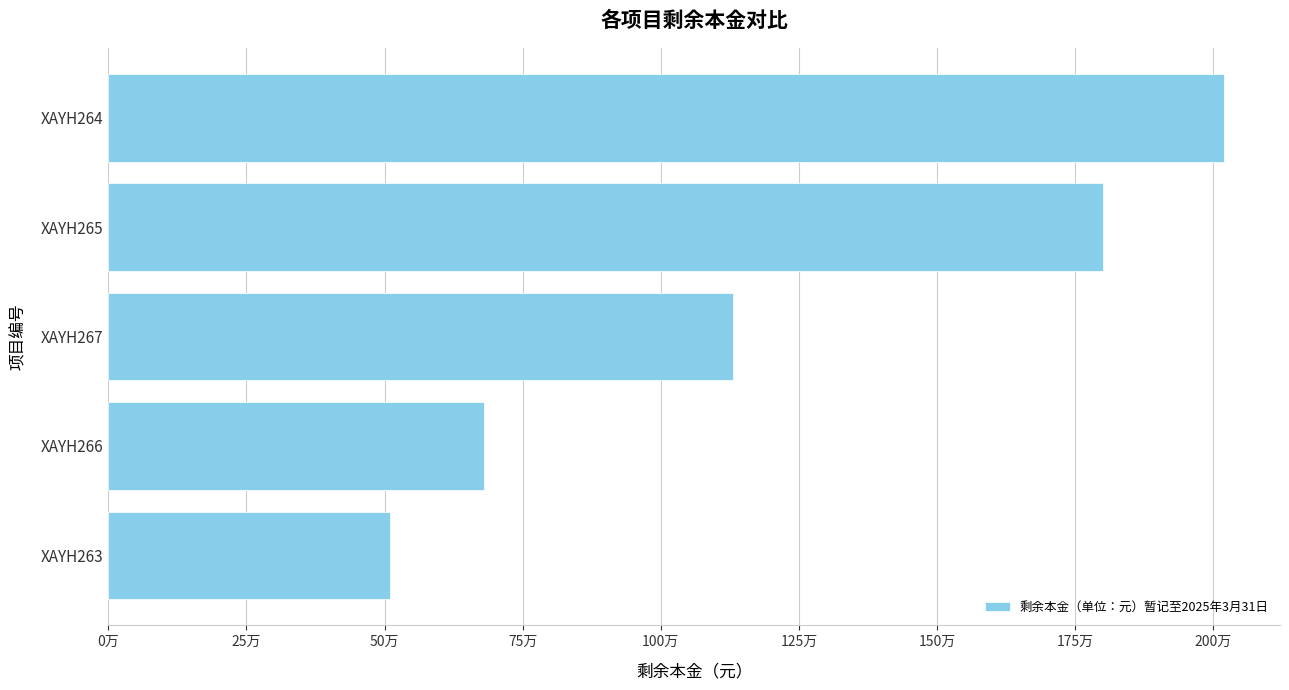

Rank the categories by value from highest to lowest.

XAYH264, XAYH265, XAYH267, XAYH266, XAYH263